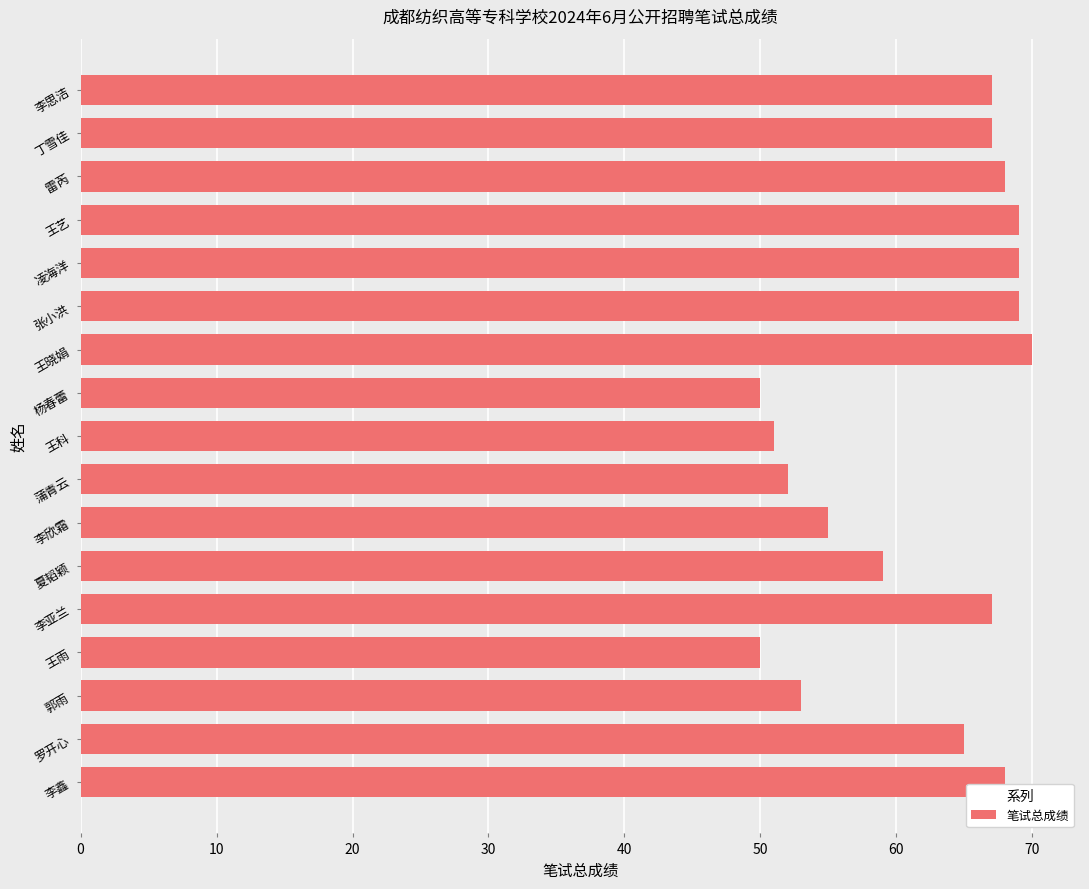

Reading bottom to top, extract all data points from this chart.

李鑫=68	罗开心=65	郭雨=53	王雨=50	李亚兰=67	夏韬颖=59	李欣霜=55	蒲青云=52	王科=51	杨春蕾=50	王晓娟=70	张小洪=69	凌海洋=69	王艺=69	雷芮=68	丁雪佳=67	李思洁=67